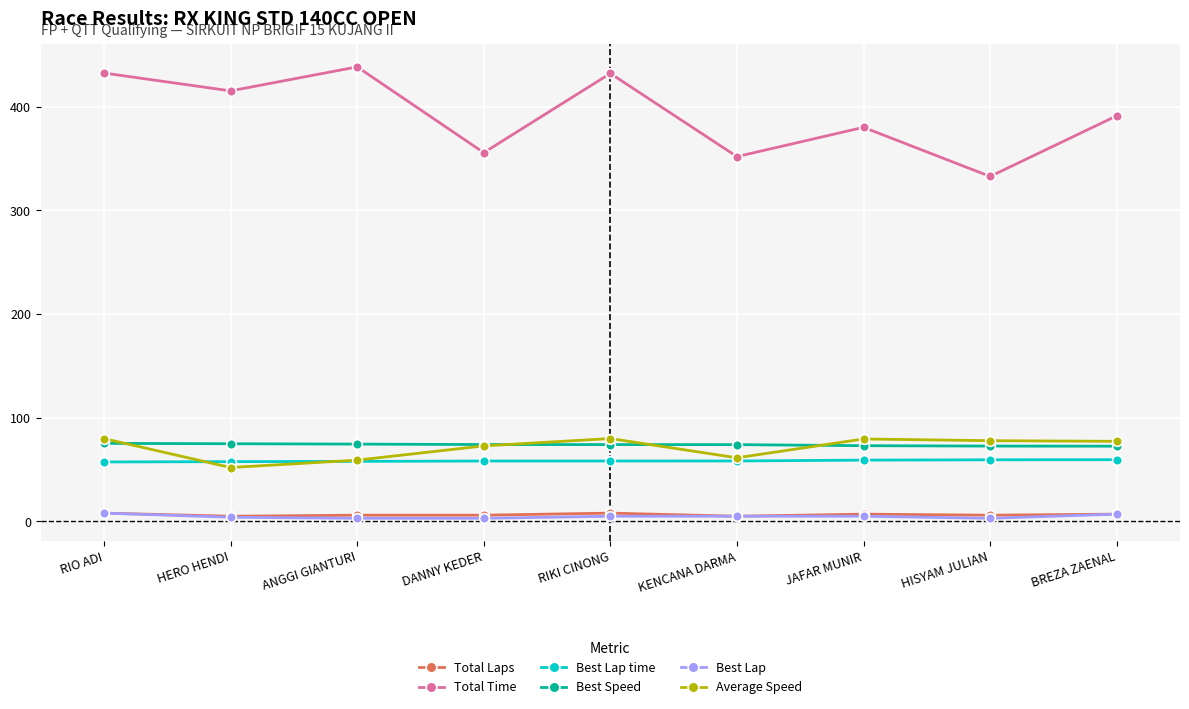

What is the spread (max minus min) of values at HERO HENDI?

411.4